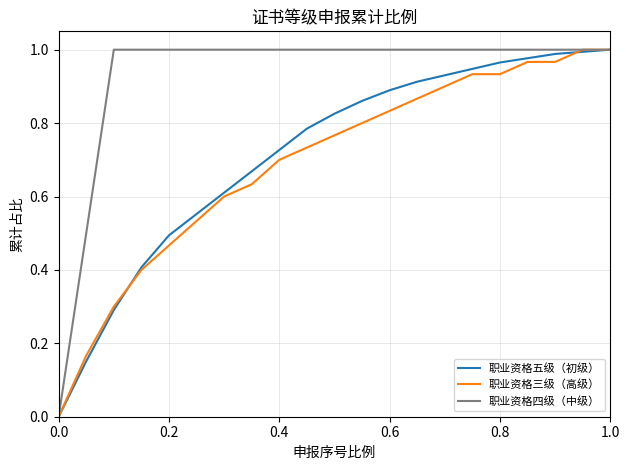

Which series has the largest total across all categories?

职业资格四级（中级）